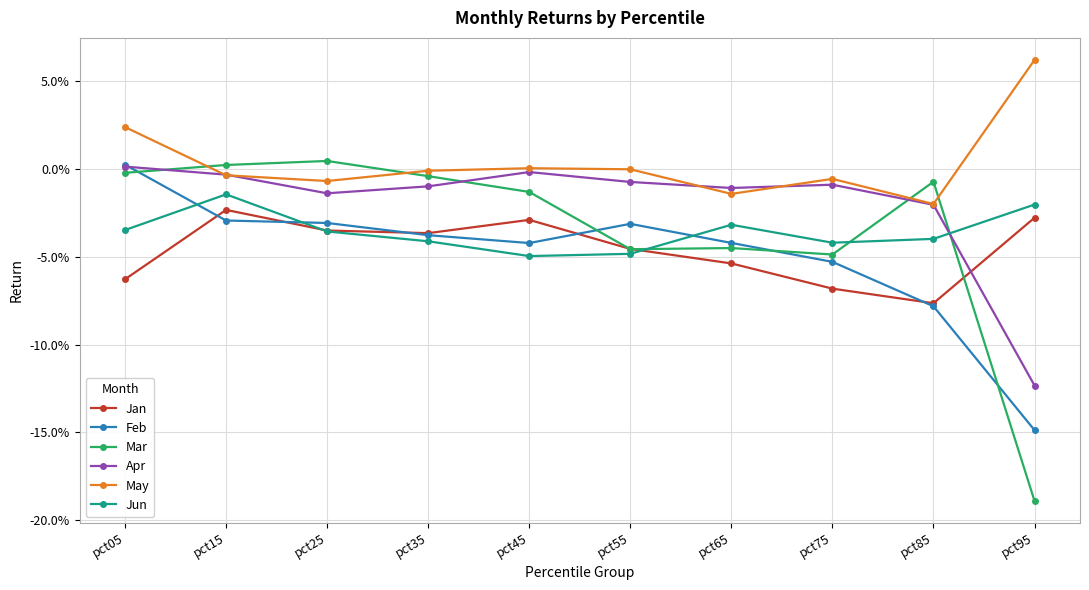

Does the chart have visible grid lines?

Yes